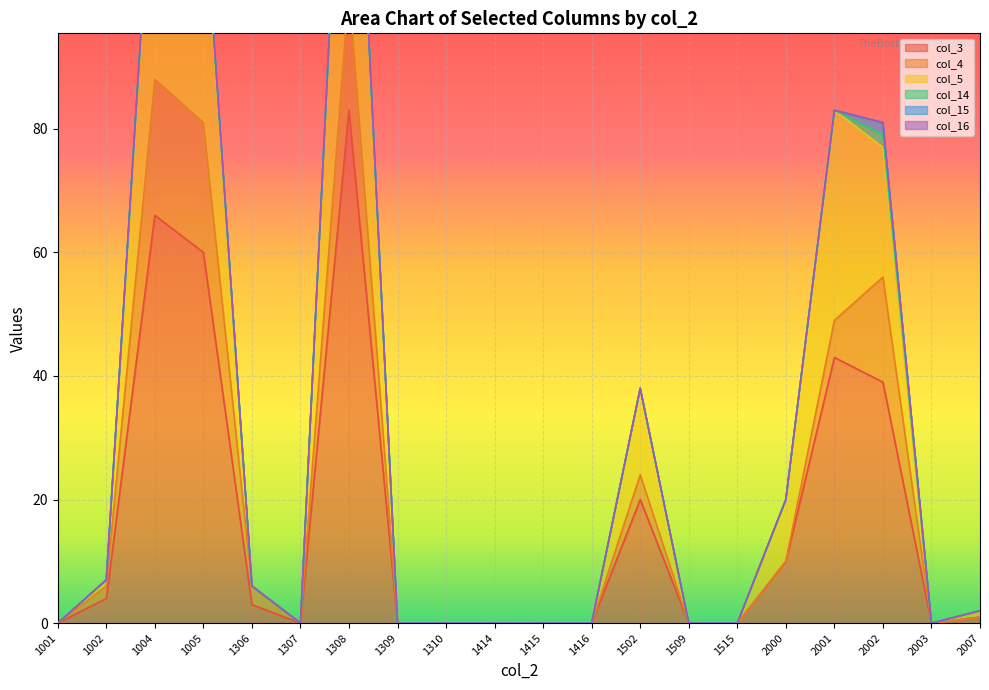

Where is col_16 nearest to the value 0?

1001